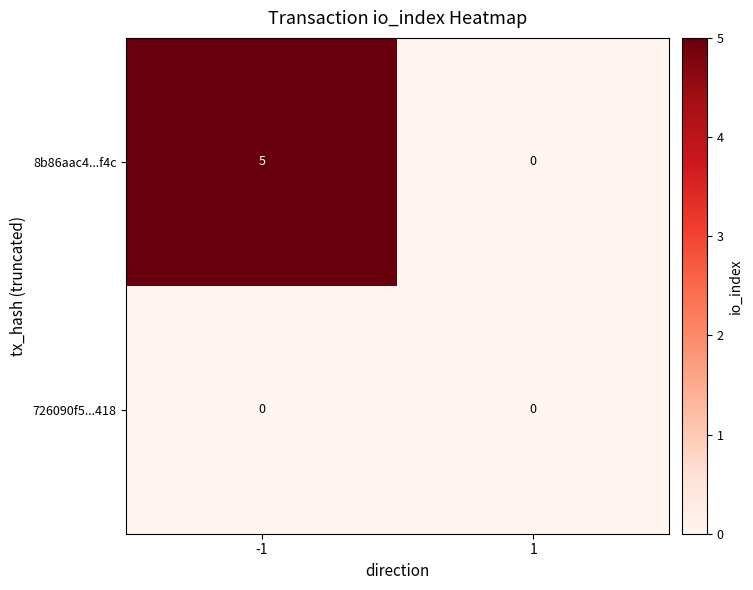

Which series has the largest total across all categories?

8b86aac4...f4c